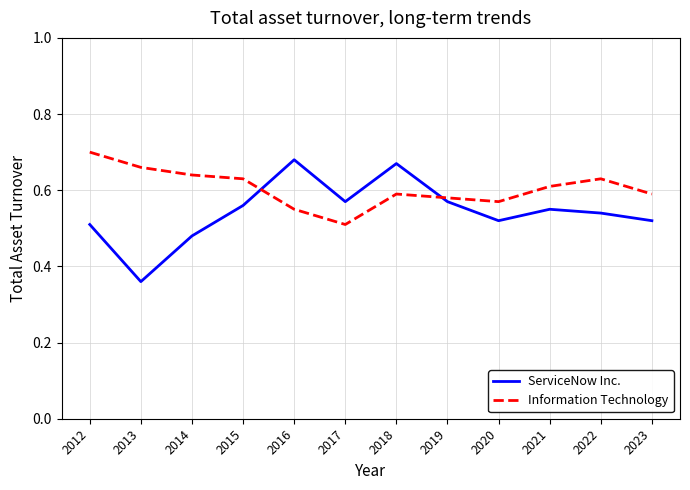

List the series in order of their overall mean, highest first.

Information Technology, ServiceNow Inc.